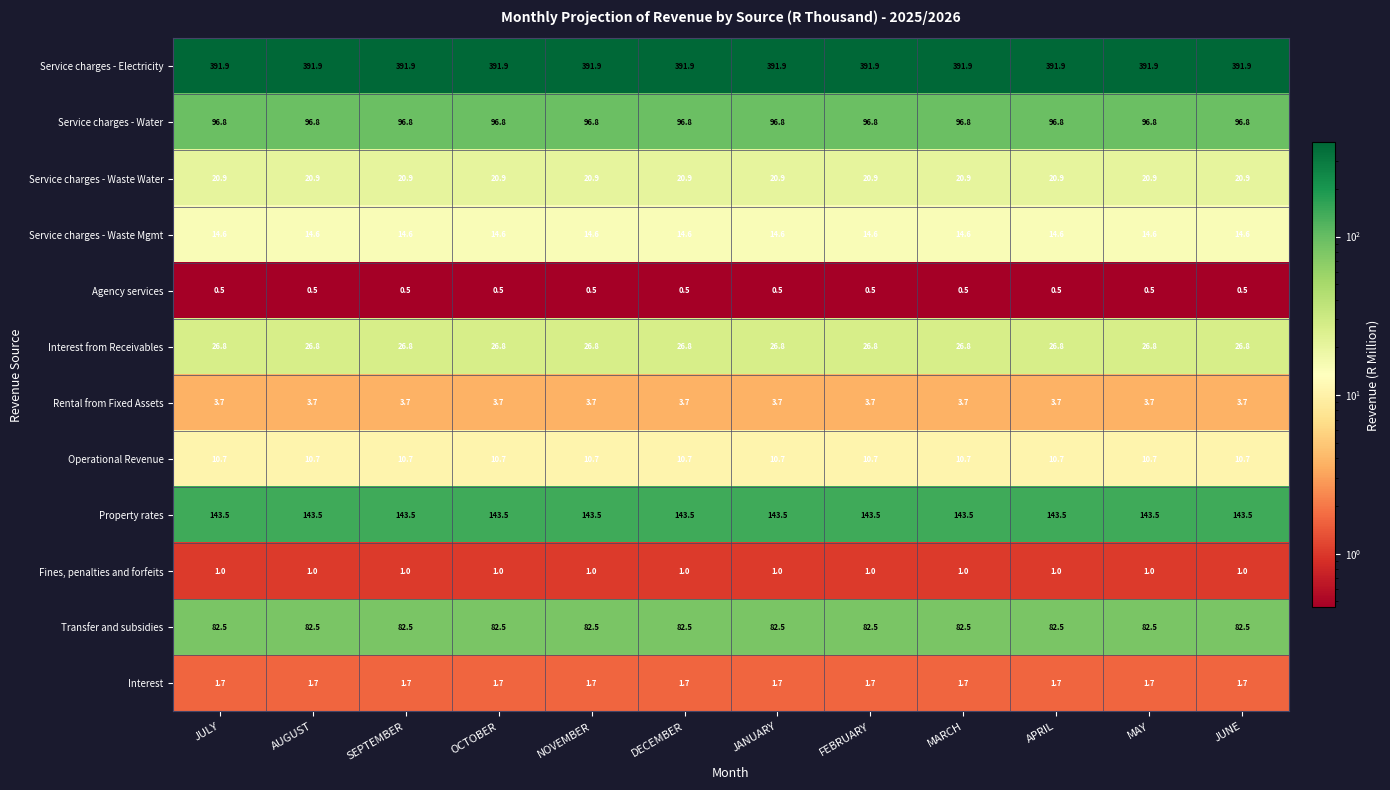

The value of Service charges - Waste Mgmt at DECEMBER is 23.1. True or false?

False